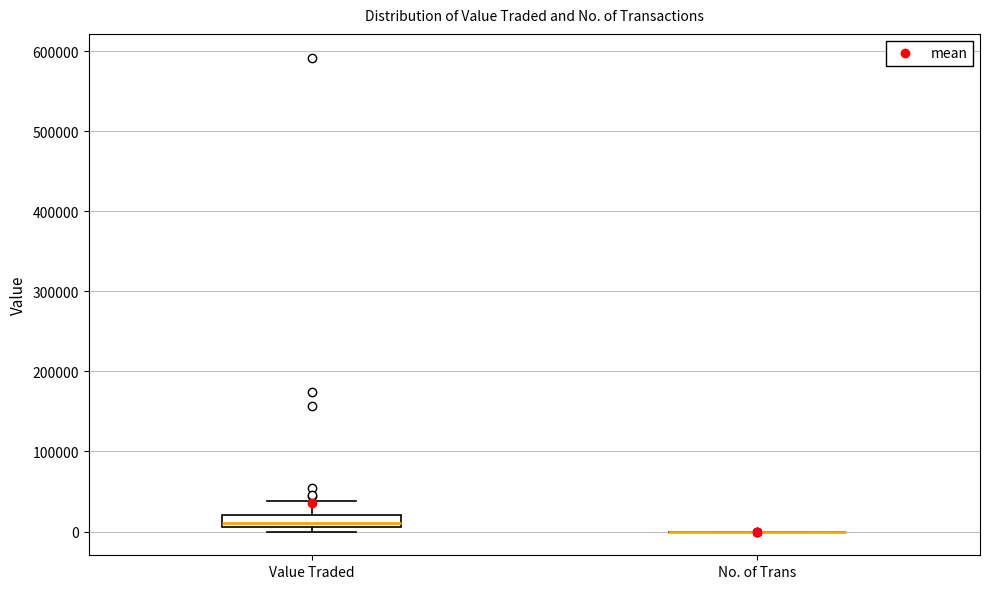

Which box is the tallest, from its lower edge to its upper edge?

Value Traded